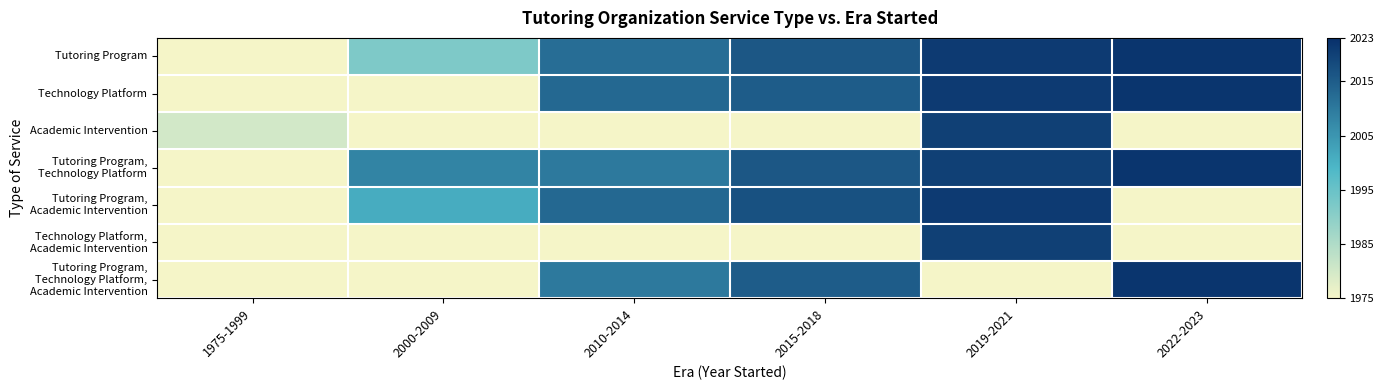

What is the spread (max minus min) of values at 2000-2009?

16.0